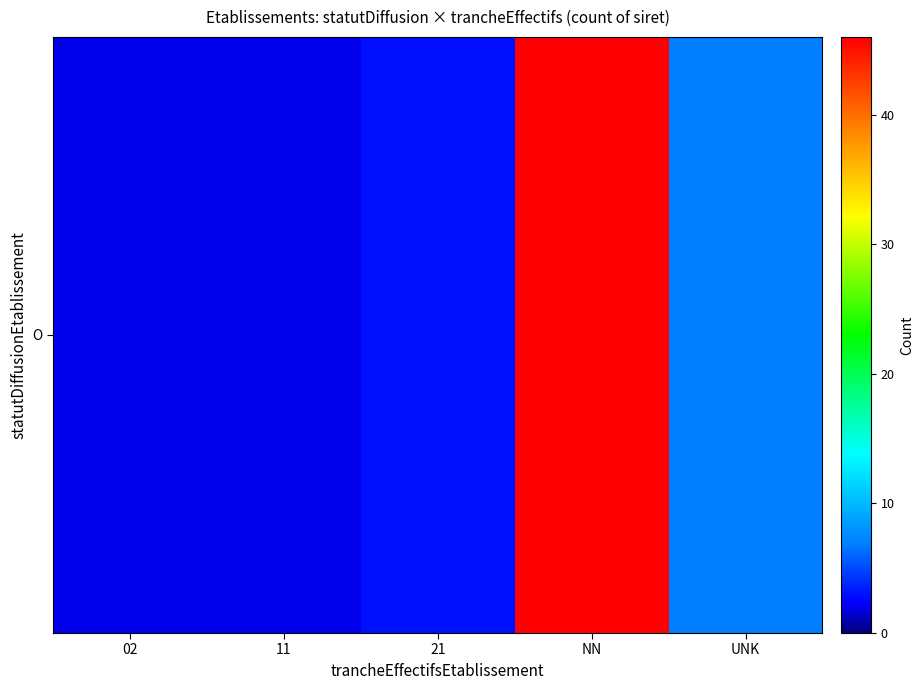

Rank the categories by value from lowest to highest.

02, 11, 21, UNK, NN